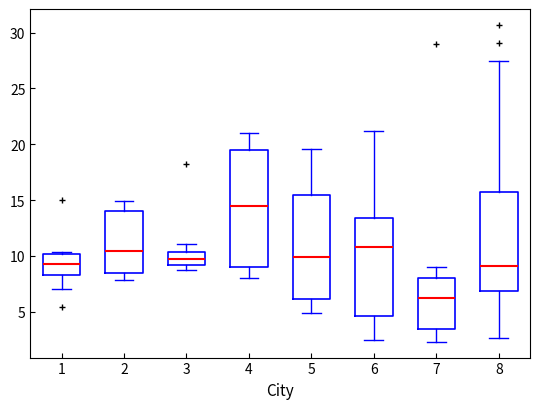

Which box has the lowest median line?

7